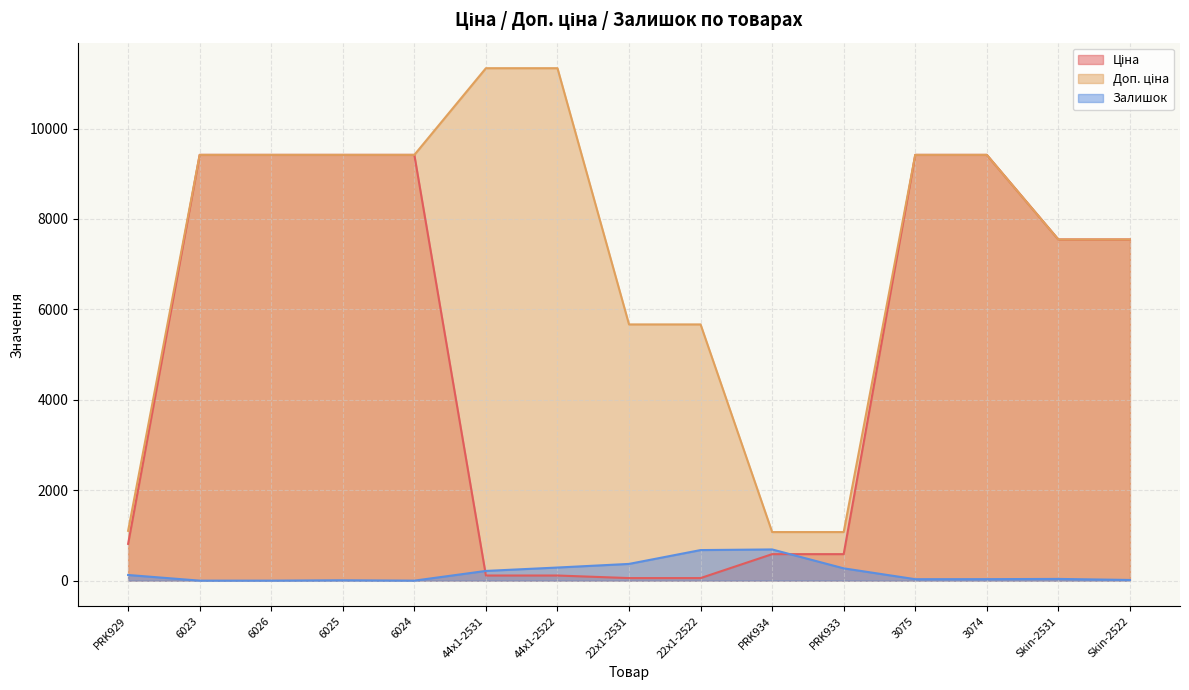

Does the chart display data point markers on the line(s)?

No